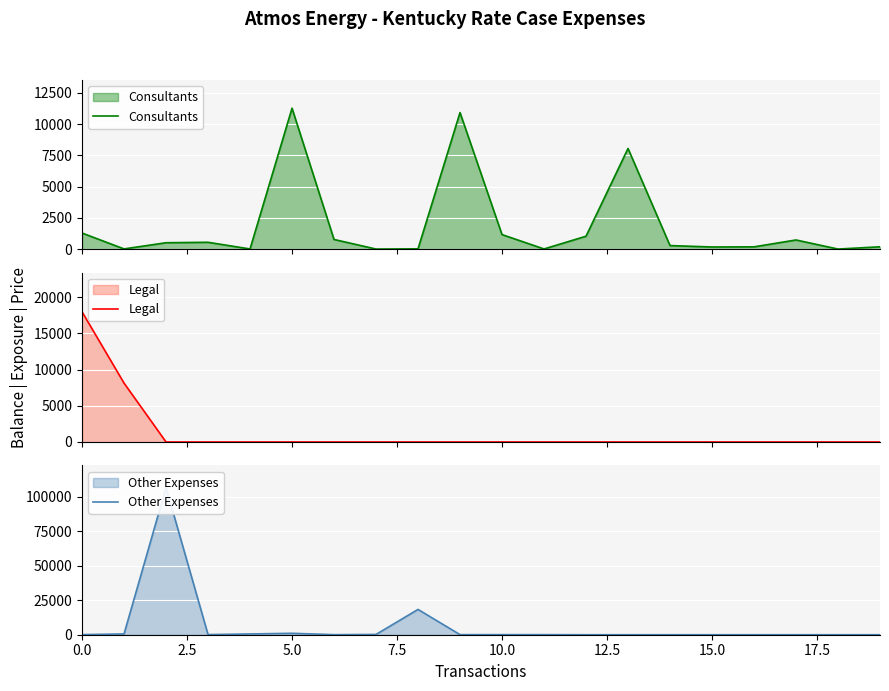

What is the sum of all Legal values?

26121.0